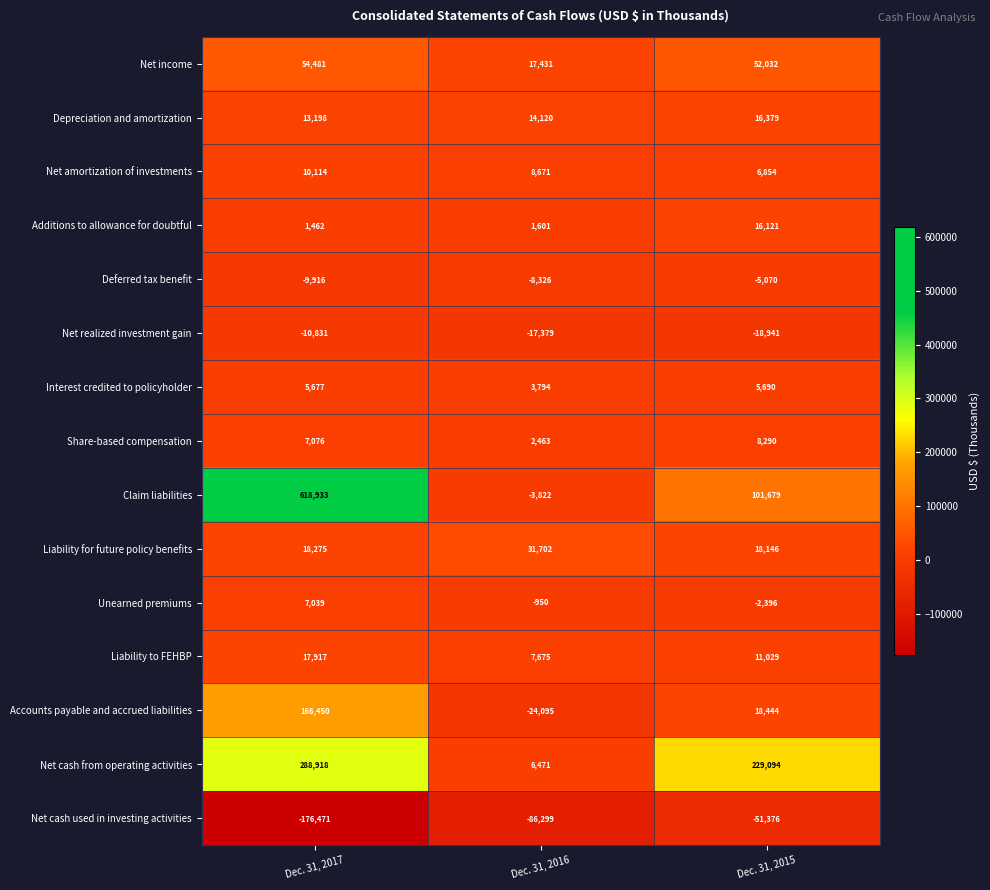

What value does the Liability for future policy benefits series have at Dec. 31, 2015, to the nearest 100?

18100